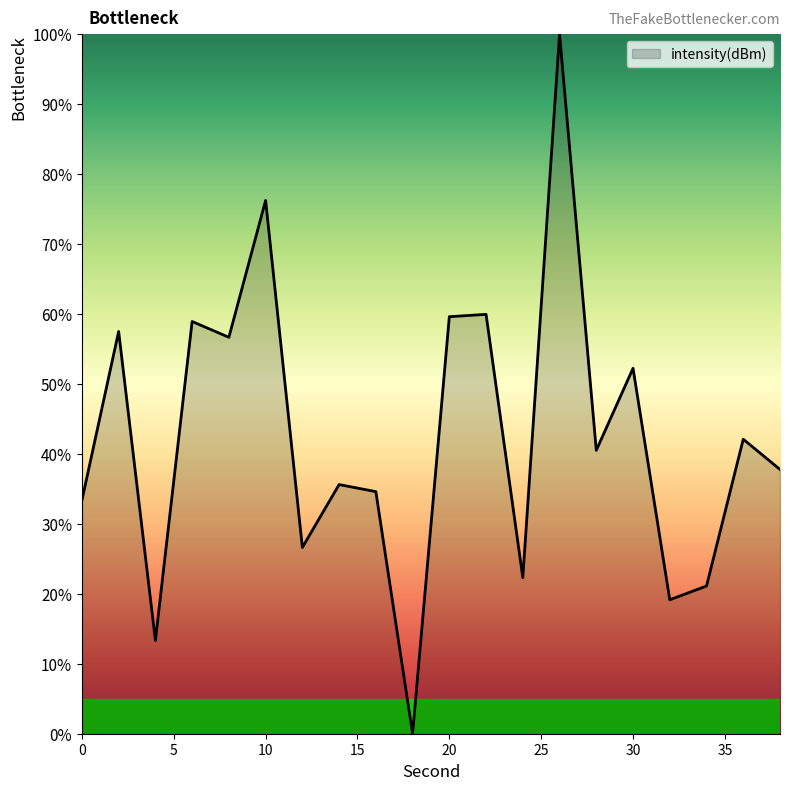

What is the greatest value displayed?

100.0